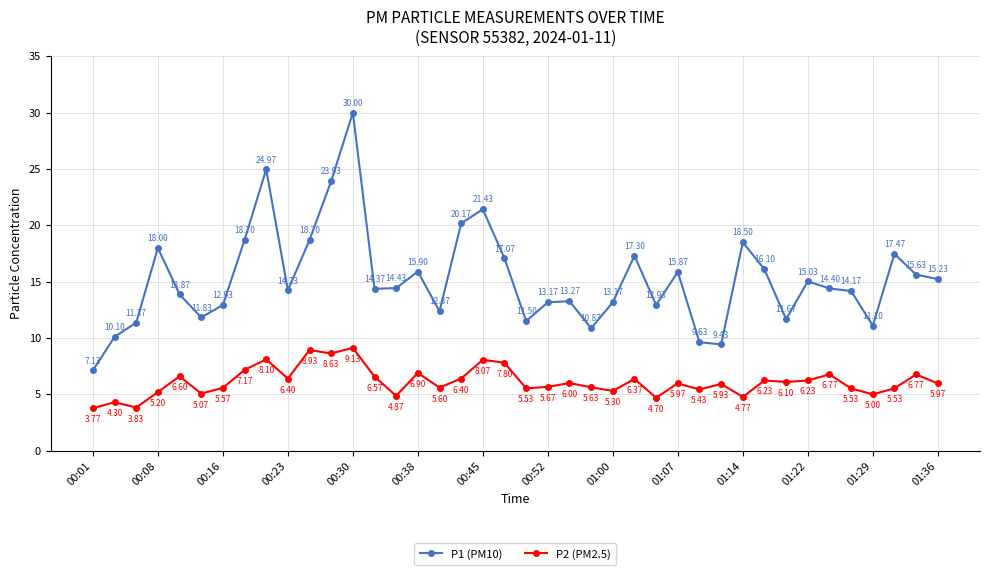

Which series has the largest total across all categories?

P1 (PM10)